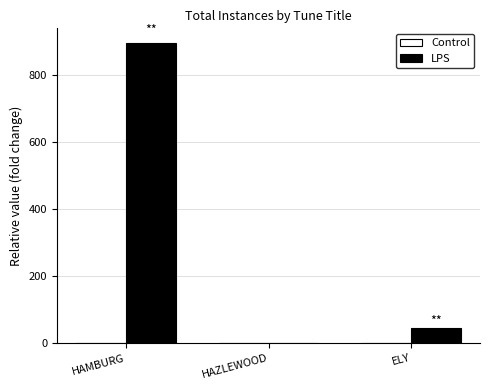

What is the sum of all LPS values?

939